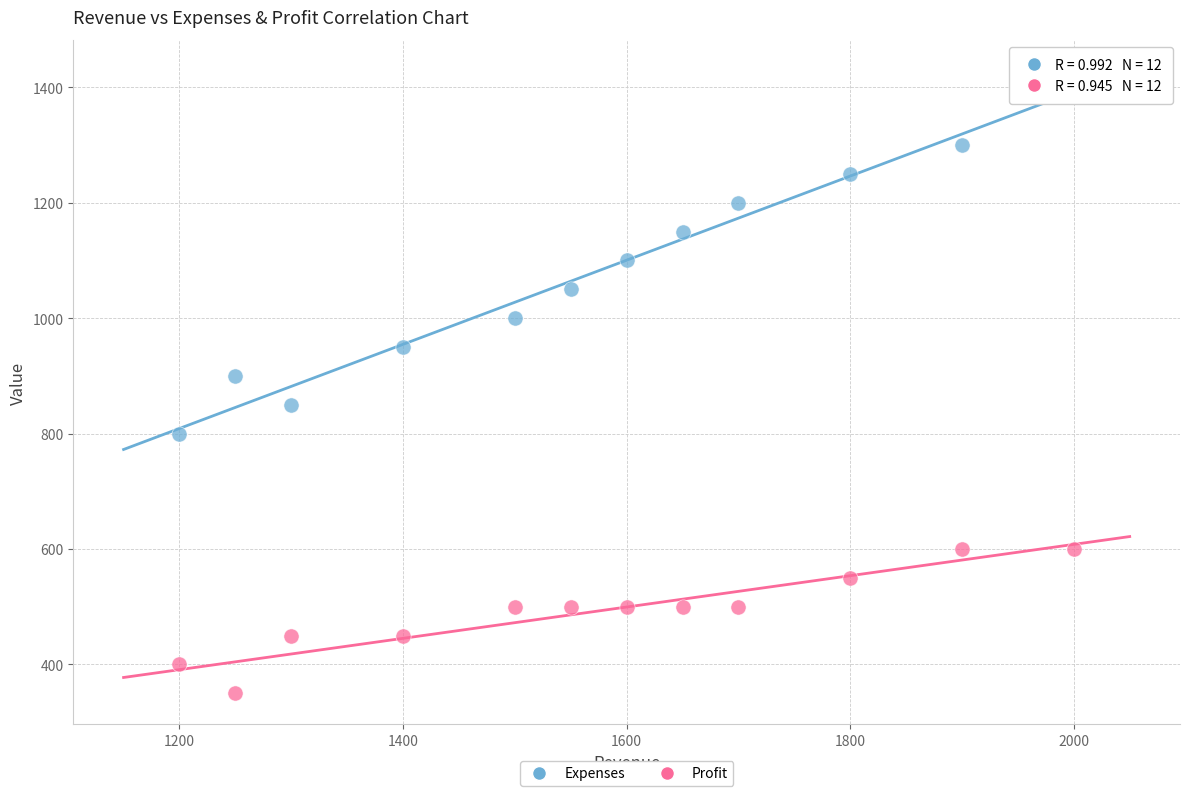

Which series has the largest Y range (max minus min)?

Expenses